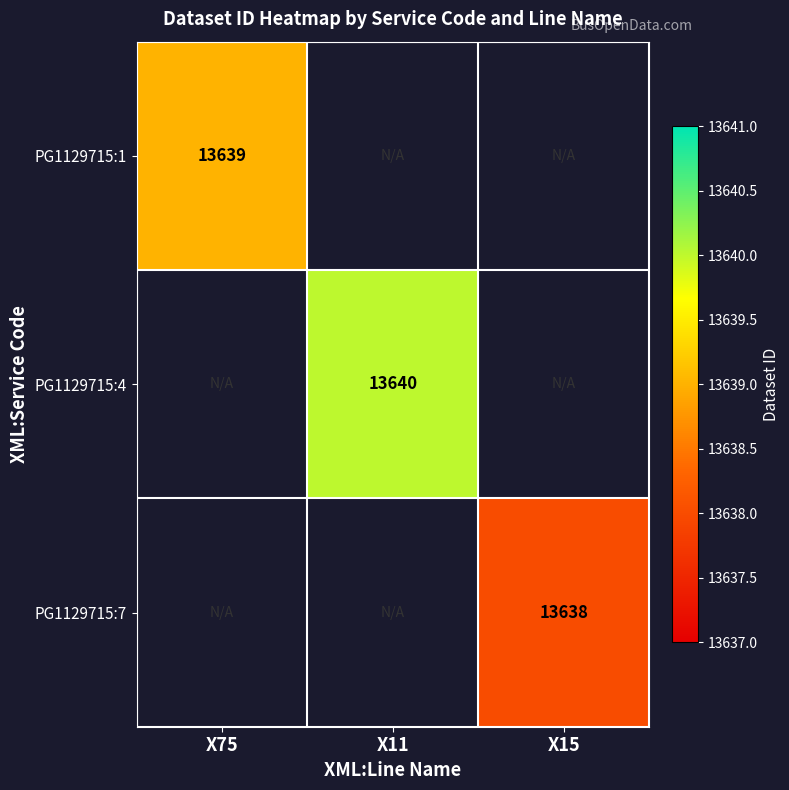

At which category does the chart reach its peak across all series?

X11